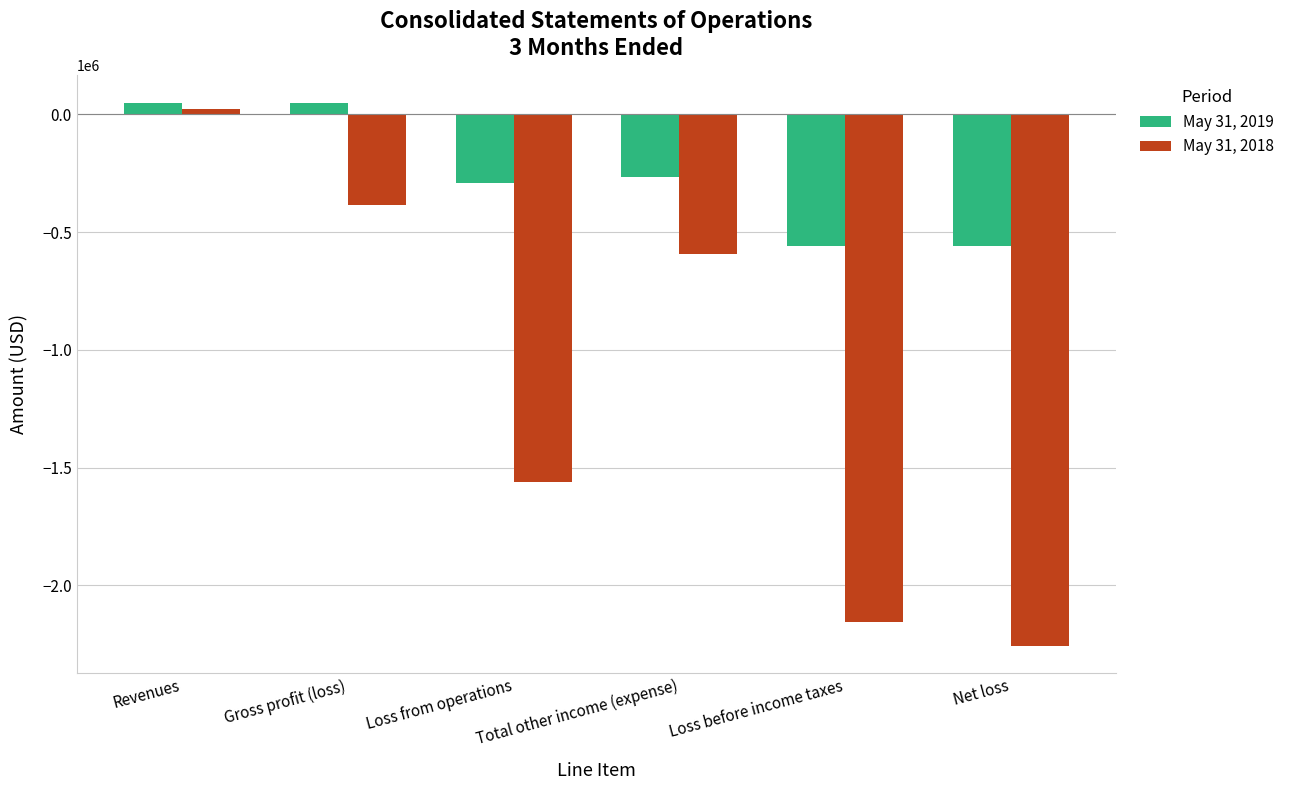

What are all the series names shown in the legend?

May 31, 2019, May 31, 2018